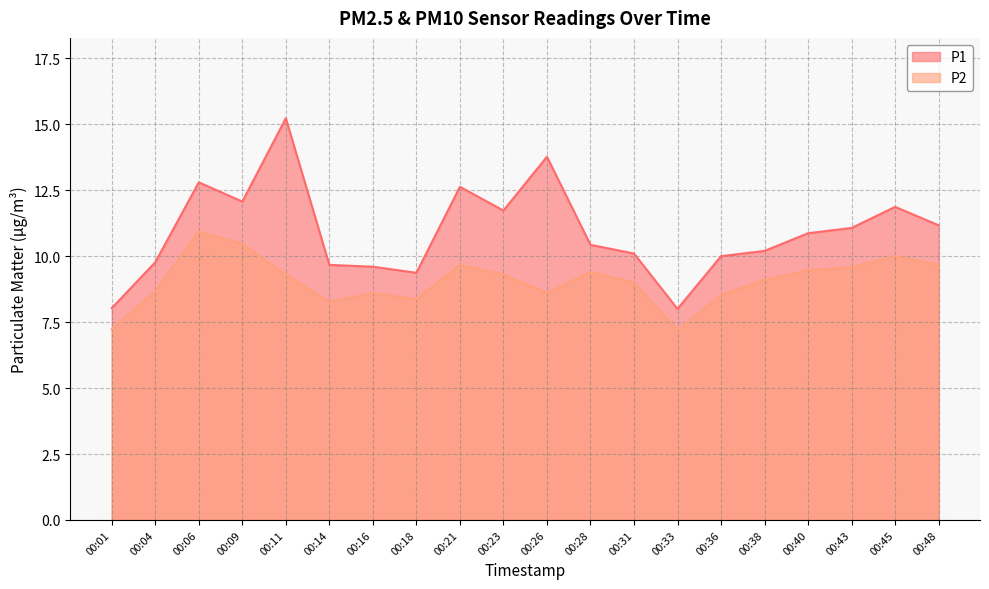

How many data points in P1 are above 10?

13